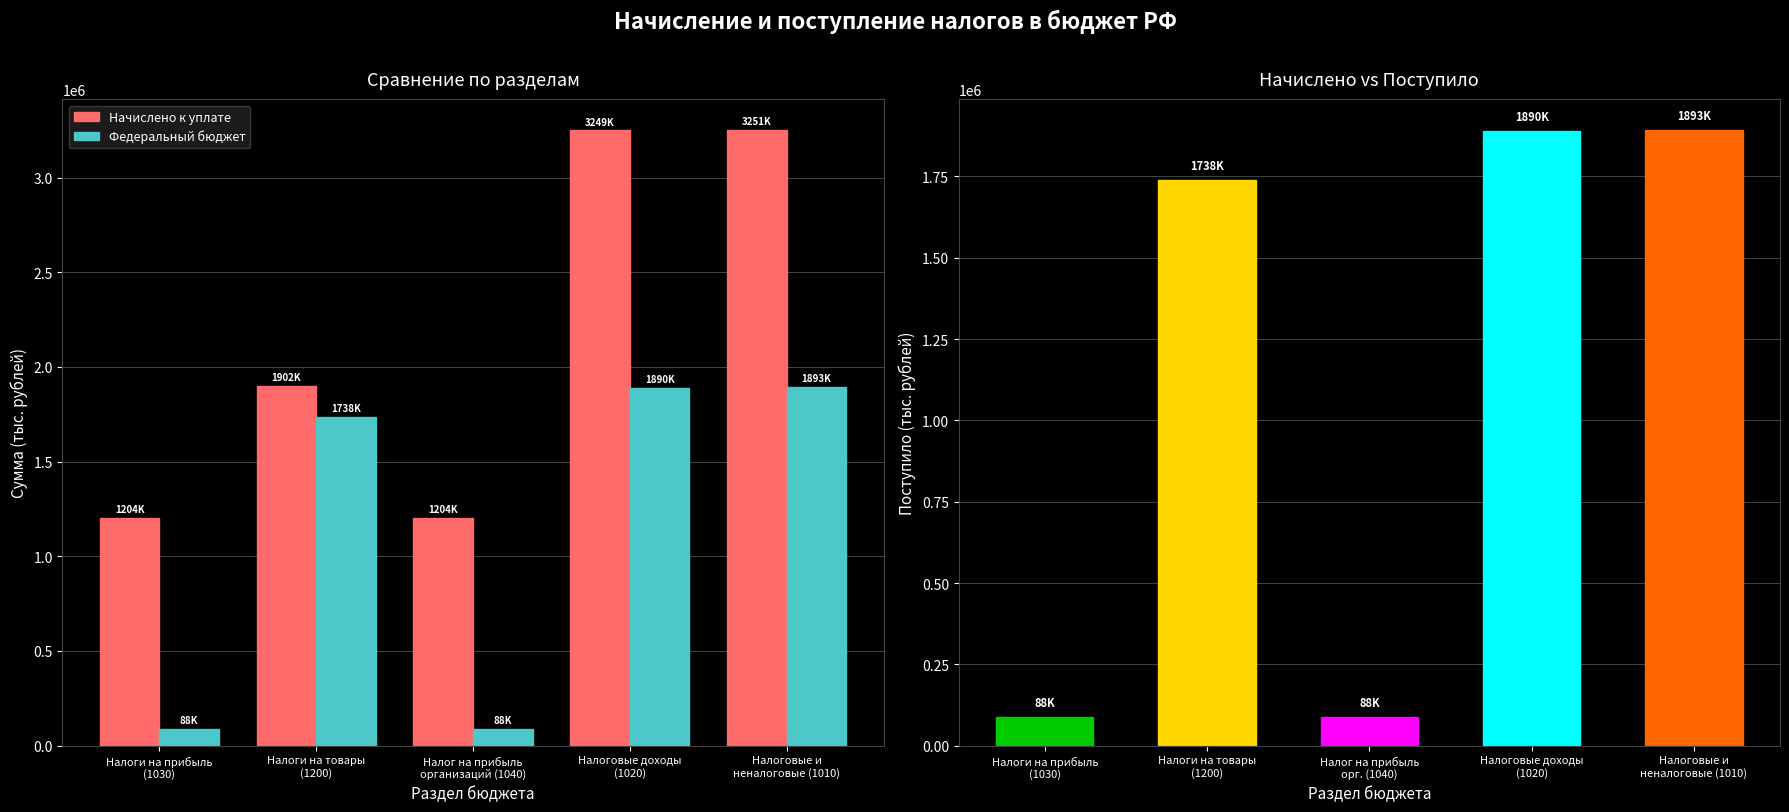

The Начислено к уплате series shows 1204147 at Налоги на прибыль
(1030). True or false?

True